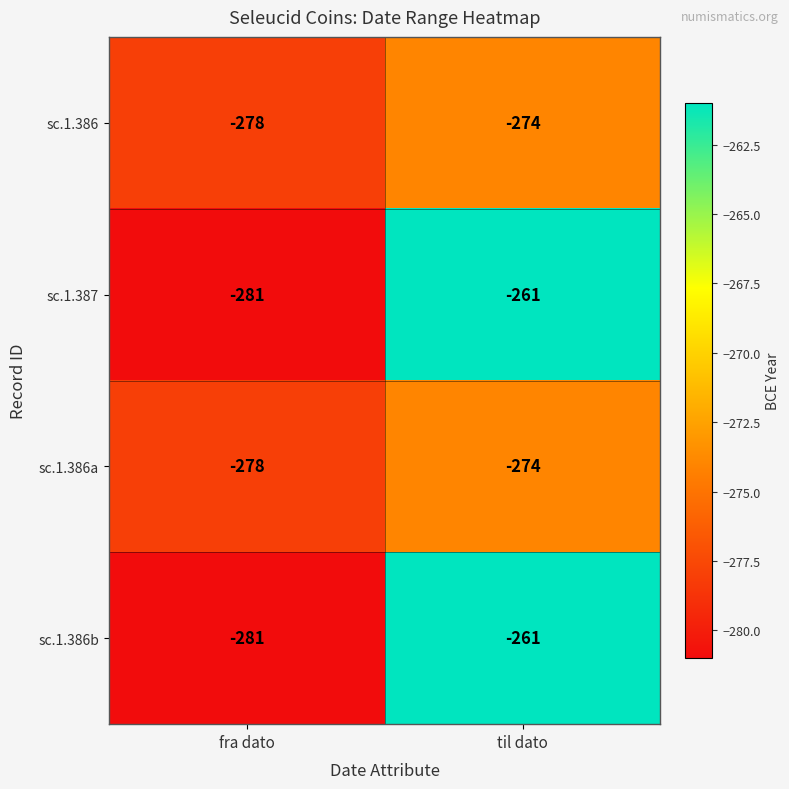

What is the total value across all series at fra dato?

-1118